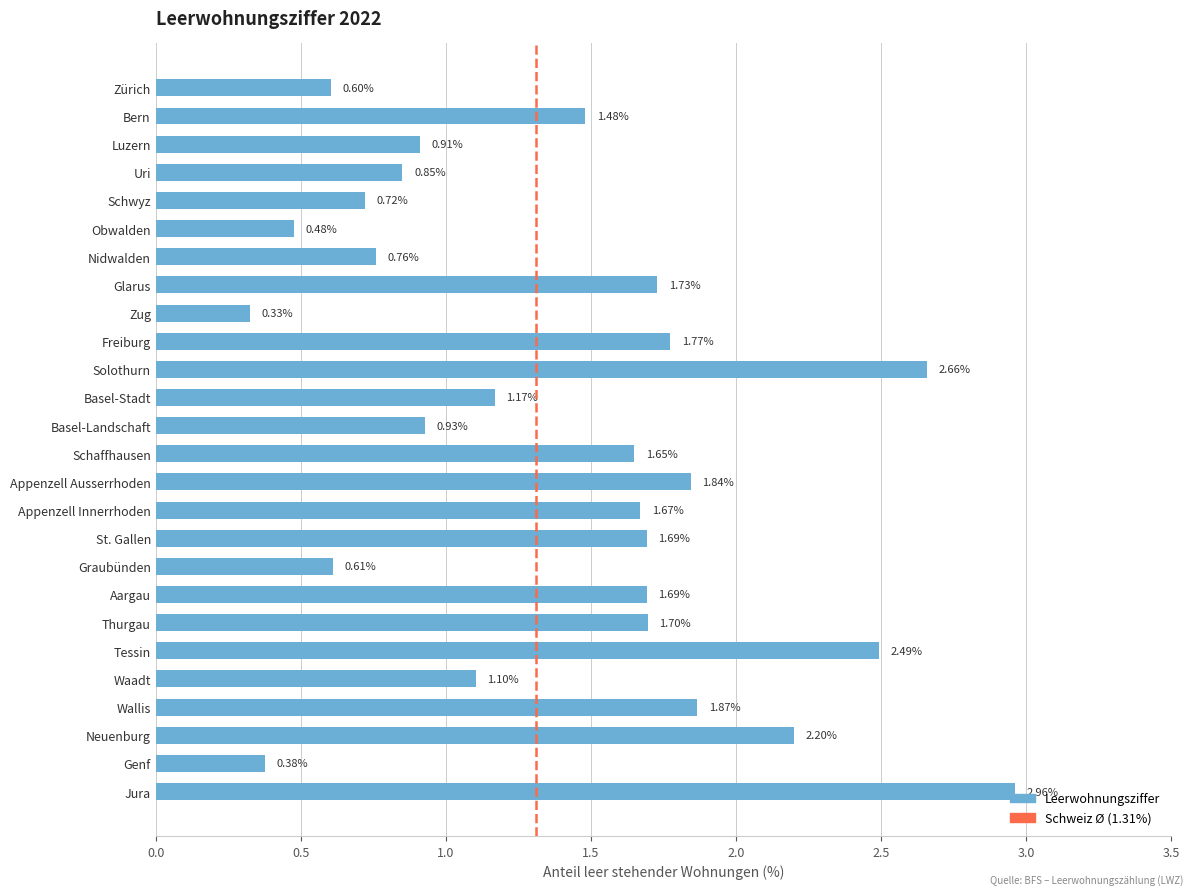

What is the sum of the values at Basel-Landschaft and Bern?

2.4